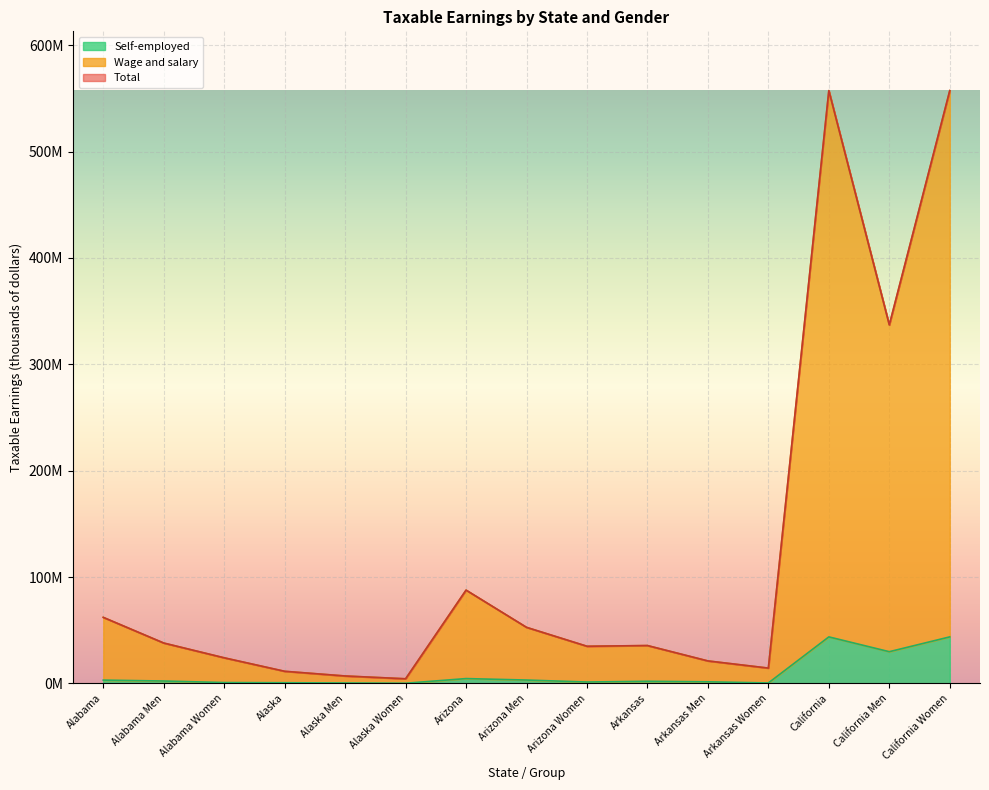

In Self-employed, how many points are higher than both neighbors (excluding endpoints)?

3